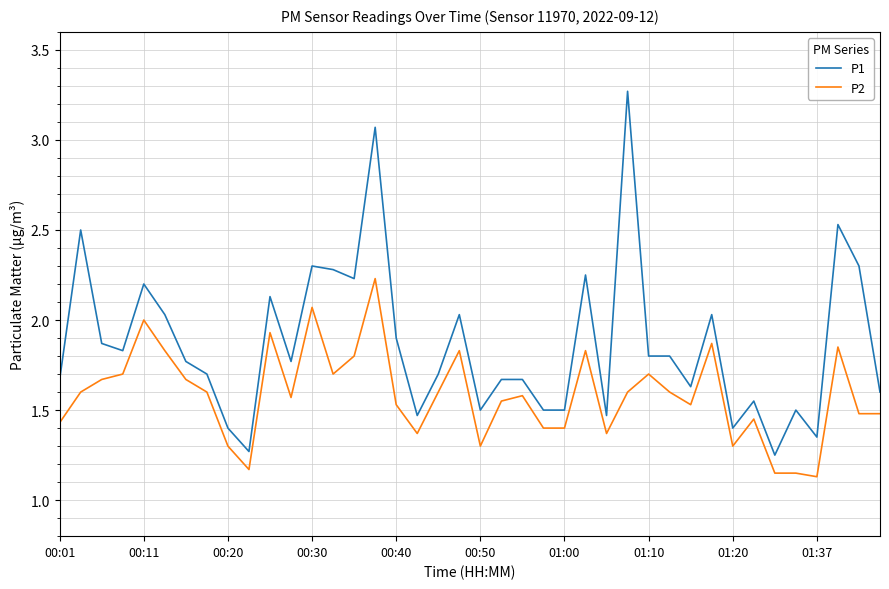

True or false: P2 has more than 1 points higher than both neighbors.

True